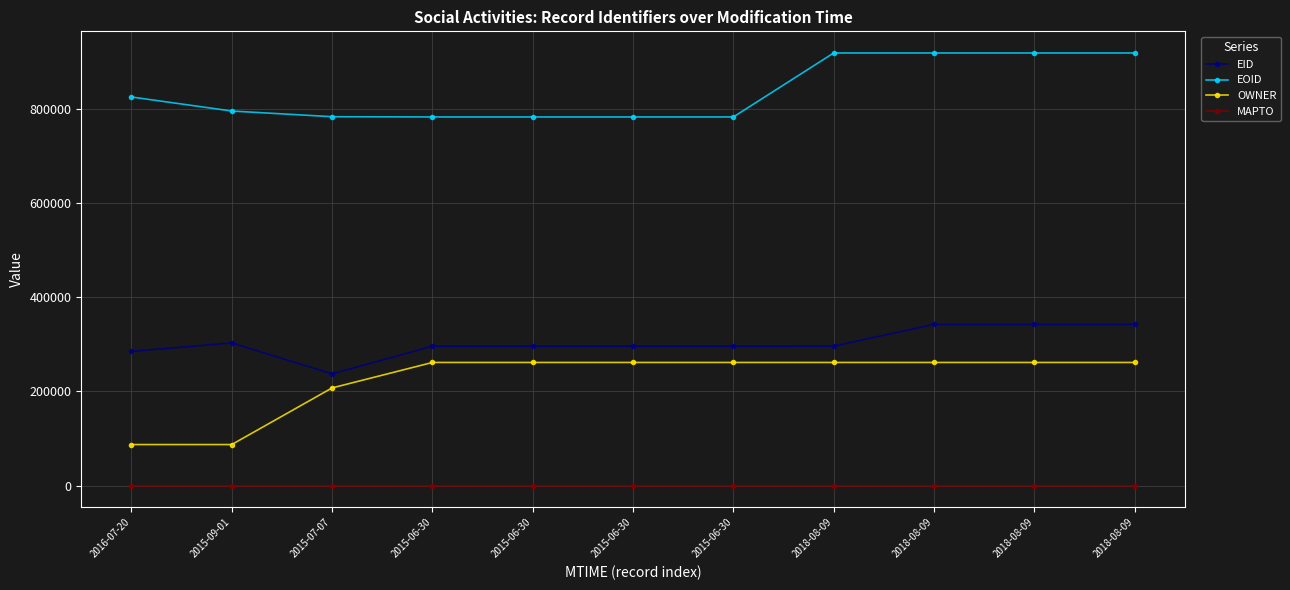

Which has a higher value, 2015-06-30 or 2018-08-09?

2018-08-09